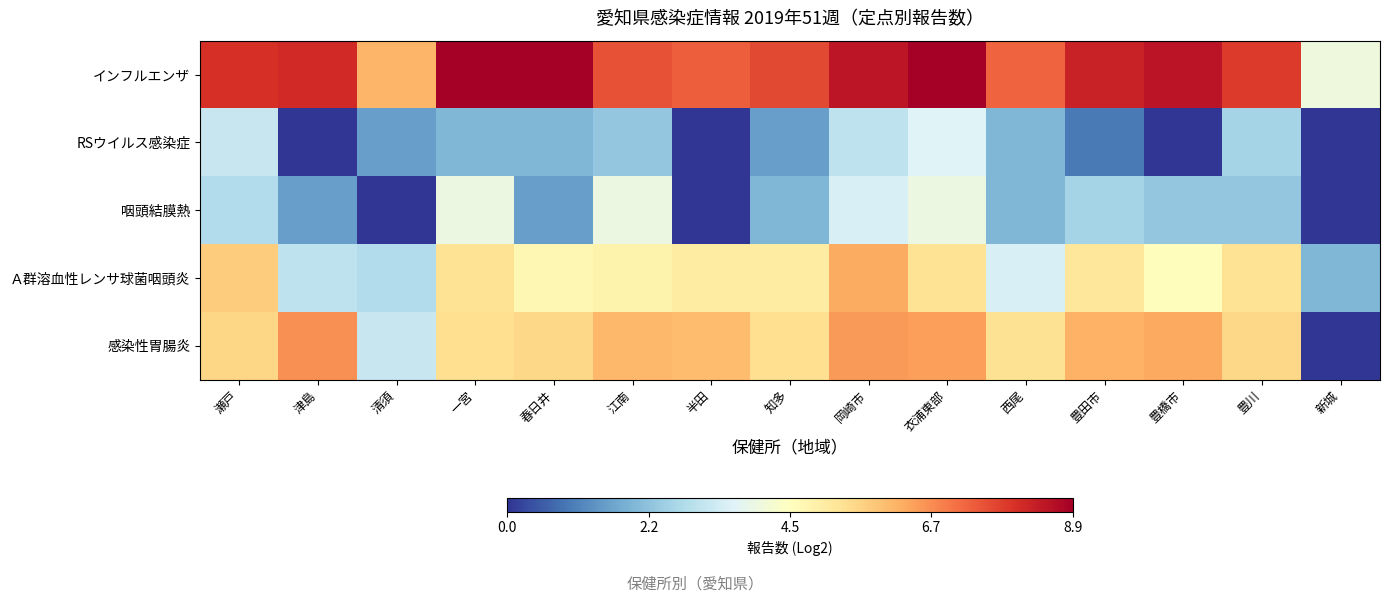

Rank the series at 瀬戸 from highest to lowest value.

インフルエンザ, Ａ群溶血性レンサ球菌咽頭炎, 感染性胃腸炎, RSウイルス感染症, 咽頭結膜熱